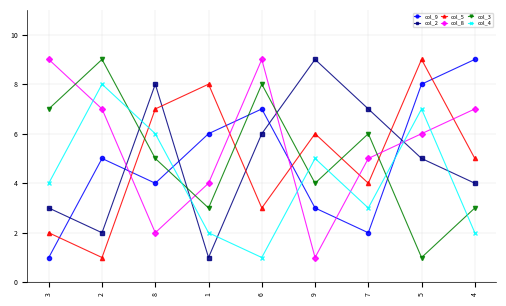

Count the col_2 values in the range 3 to 7.

5